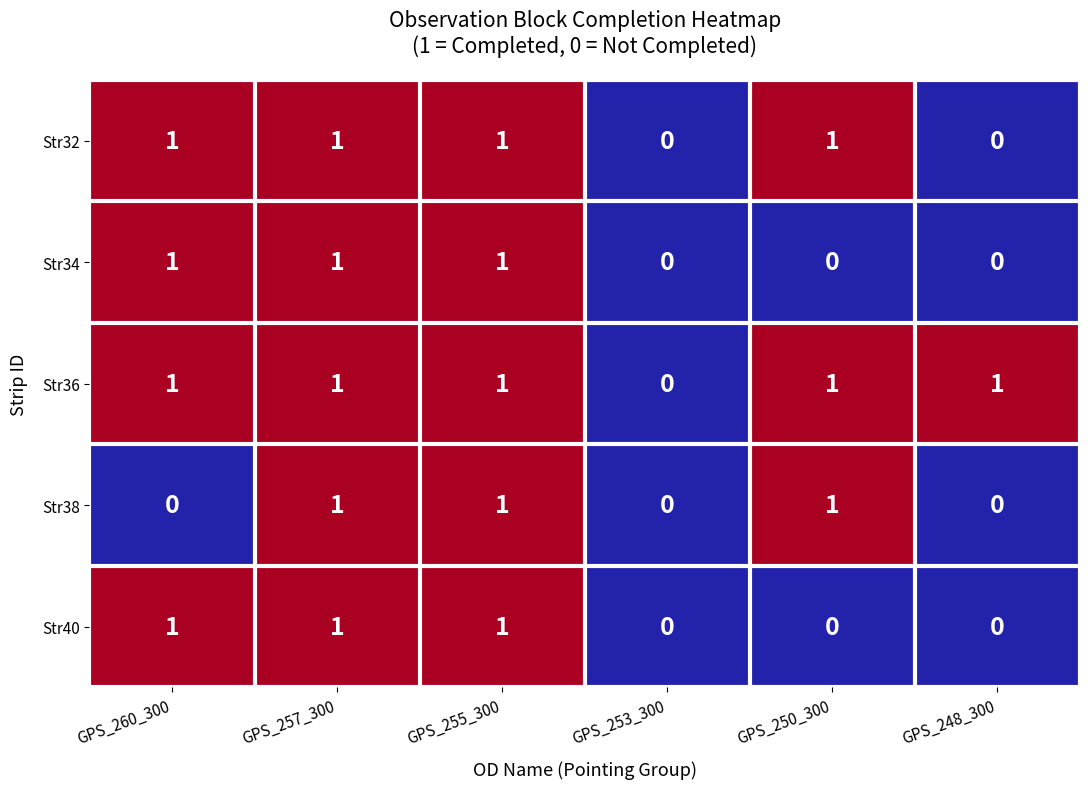

True or false: Str38 has a value of 1 at GPS_257_300.

True